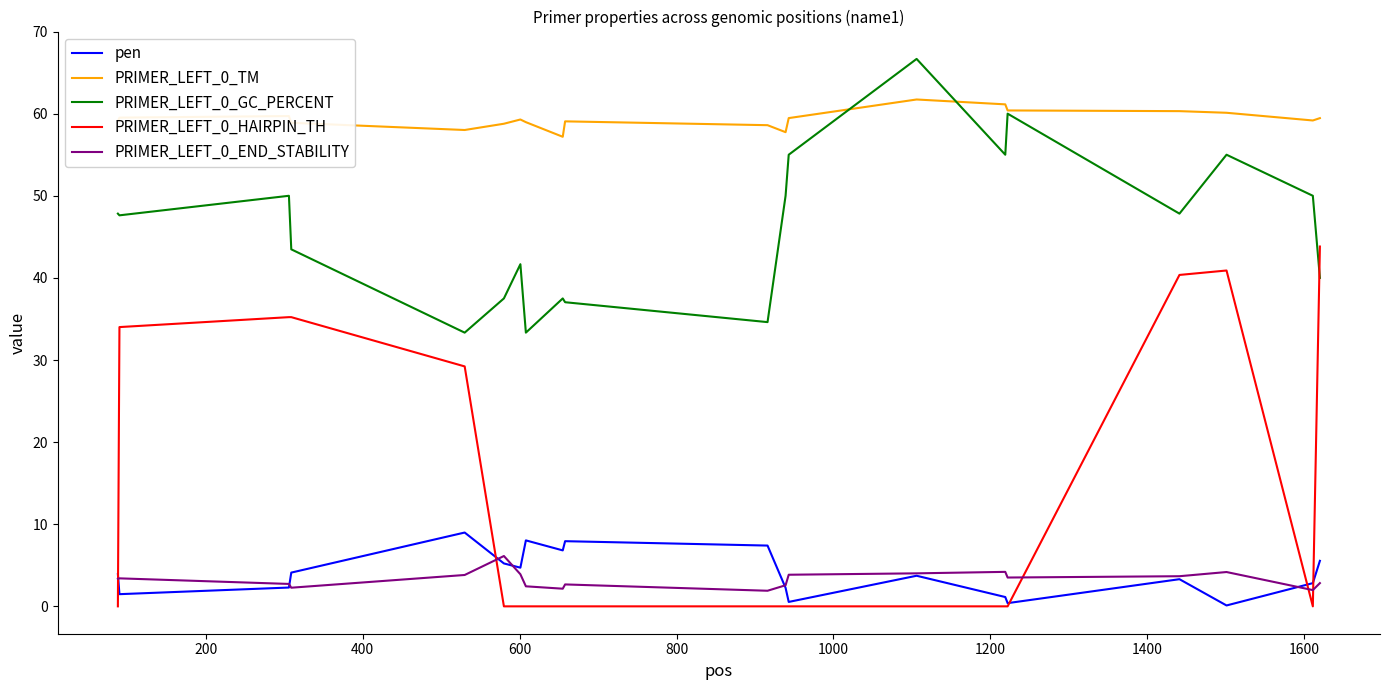

True or false: PRIMER_LEFT_0_TM and pen intersect in this chart.

False